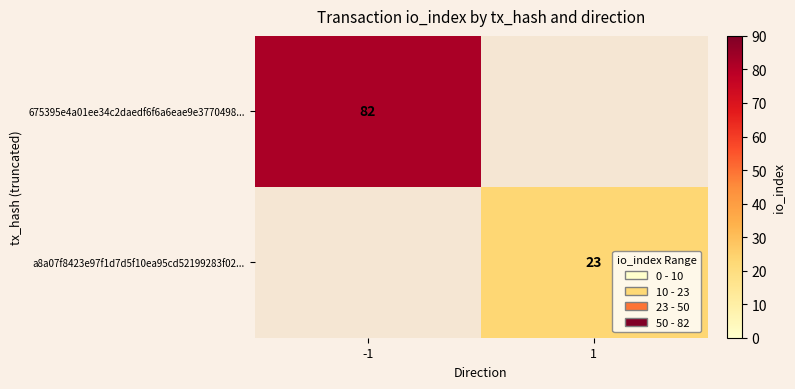

True or false: 675395e4a01ee34c2daedf6f6a6eae9e3770498... has a value of 82 at -1.

True